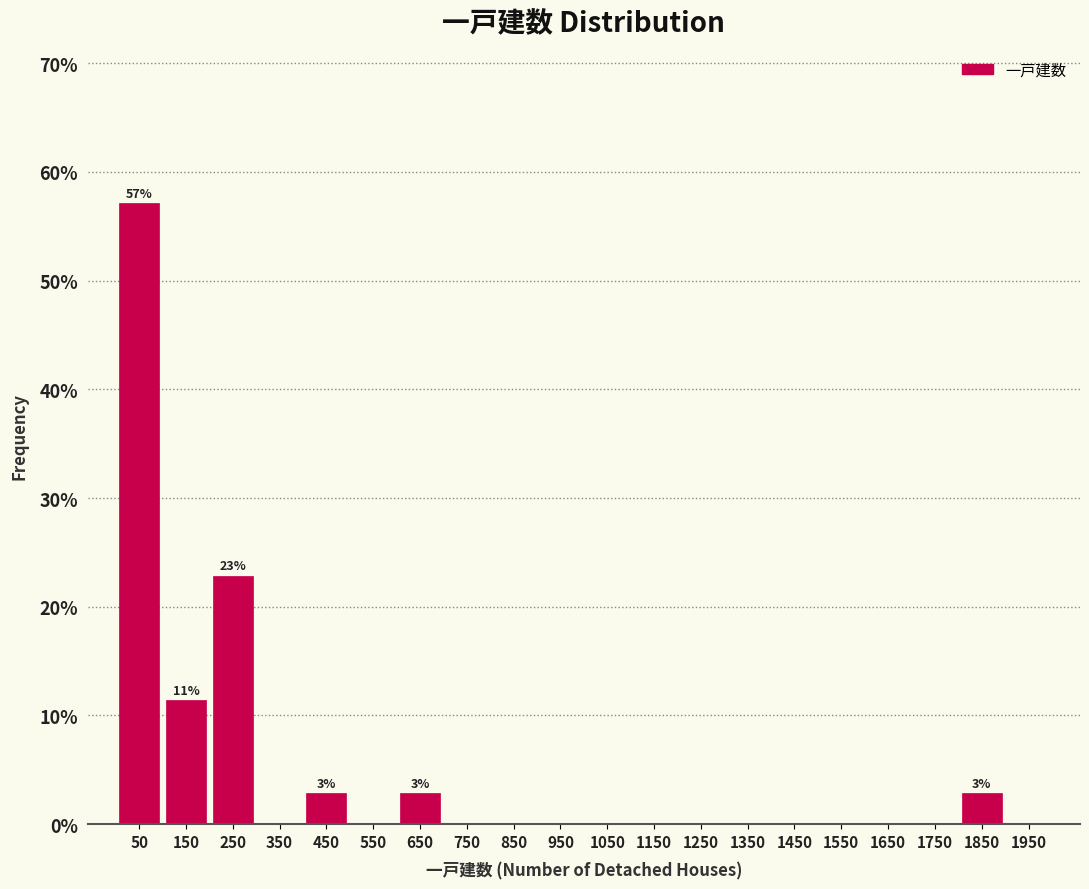

Which range on the x-axis has the tallest bar?

0 to 100